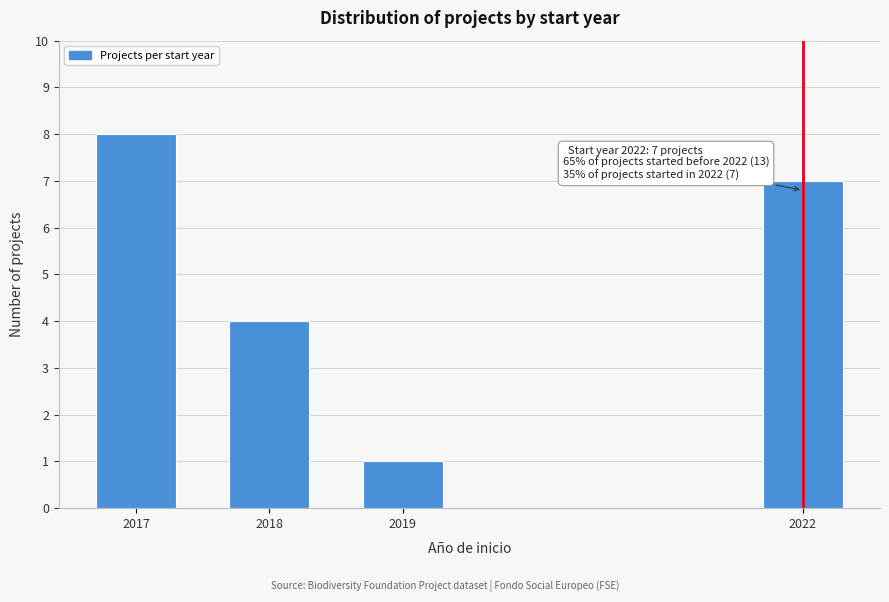

Reading right to left, transcribe all the data shown in this chart.

7	1	4	8